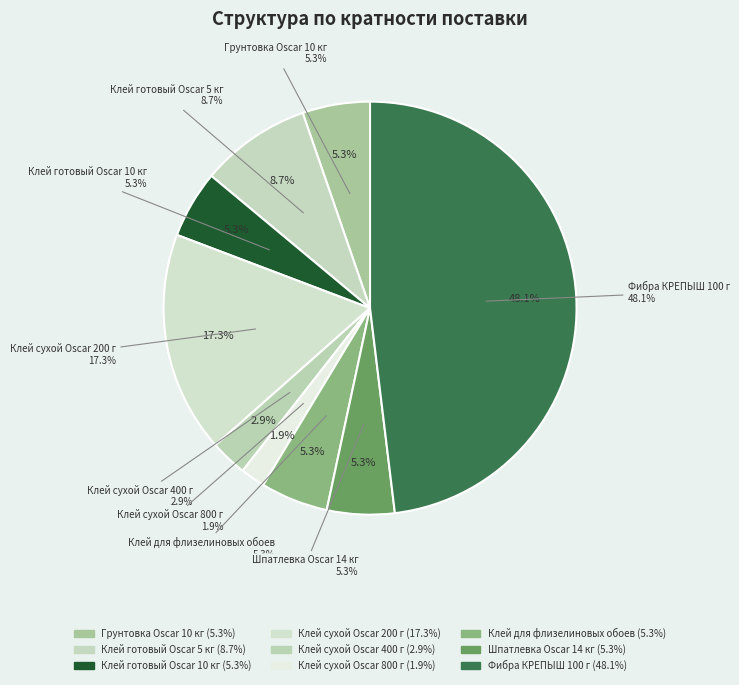

The Клей сухой Oscar 800 г slice represents 1% of the pie. True or false?

False